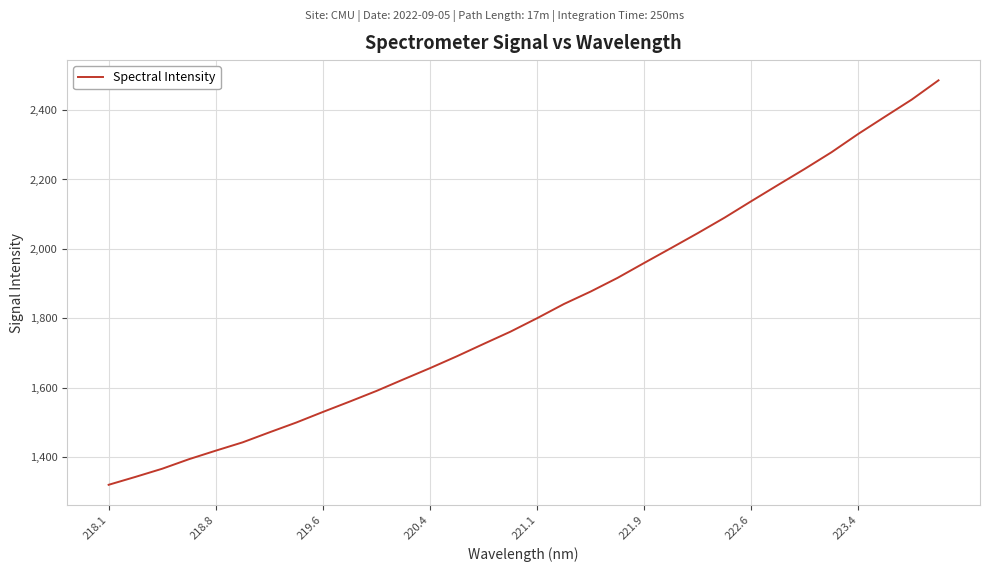

What is the difference between the maximum and minimum values?

1164.6